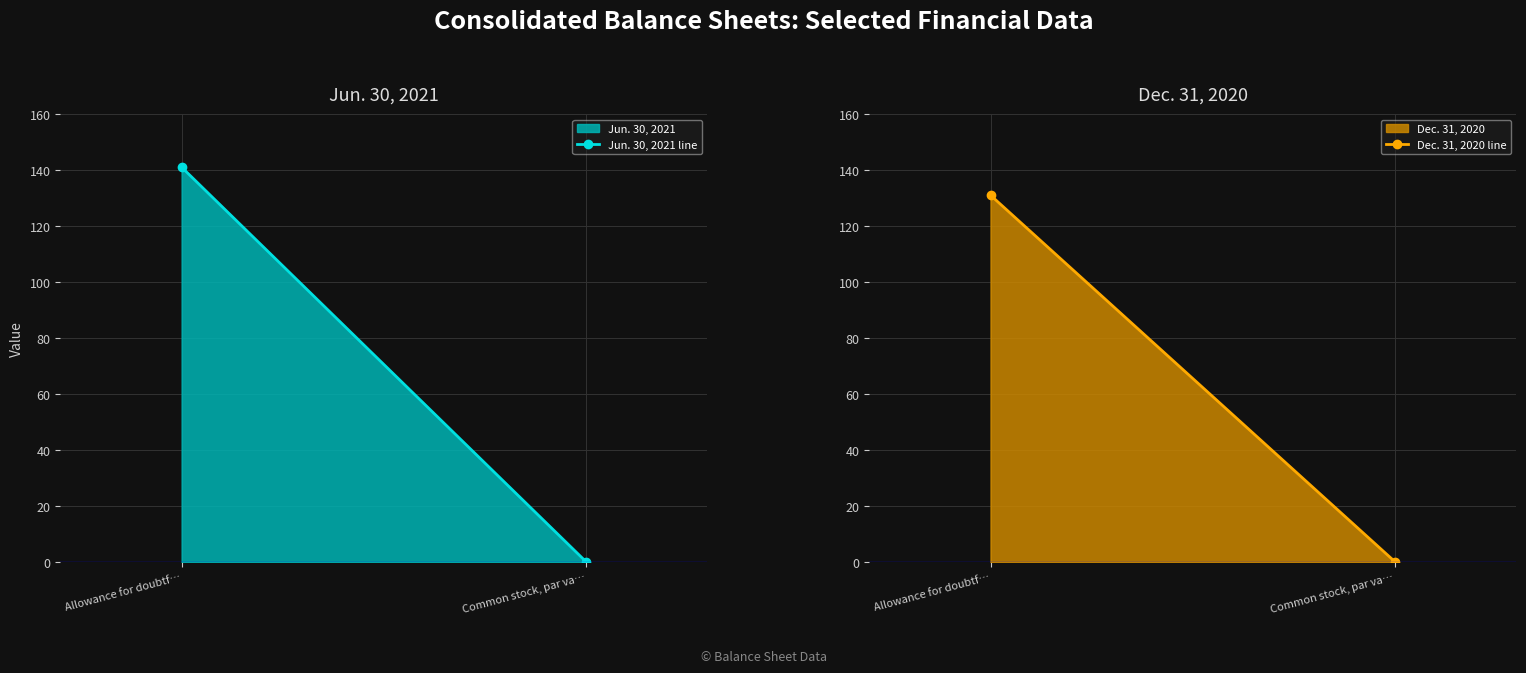

Reading left to right, what are all the values shown in this chart?

Jun. 30, 2021 line: 141.0	0.1
Dec. 31, 2020 line: 131.0	0.1